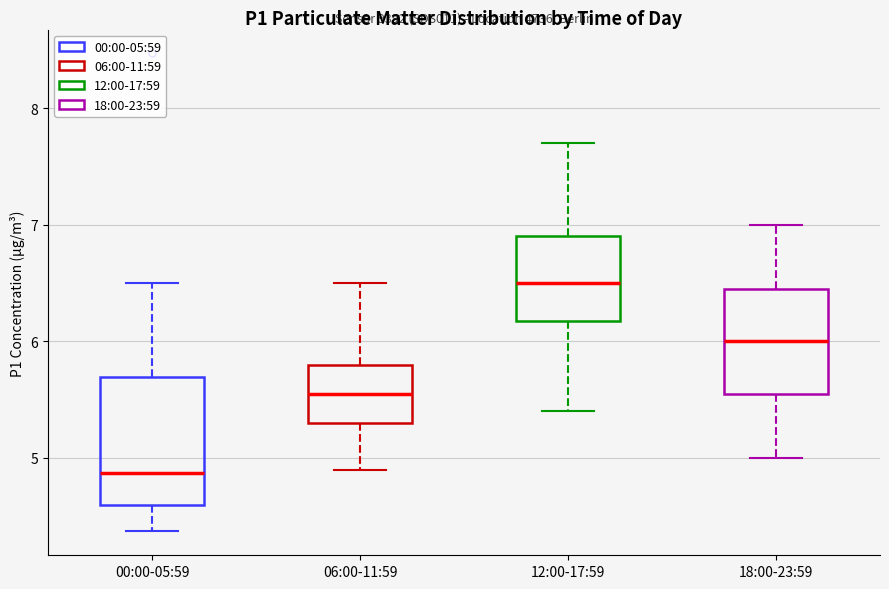

Comparing the boxes themselves (not the whiskers), which one is the tallest?

00:00-05:59